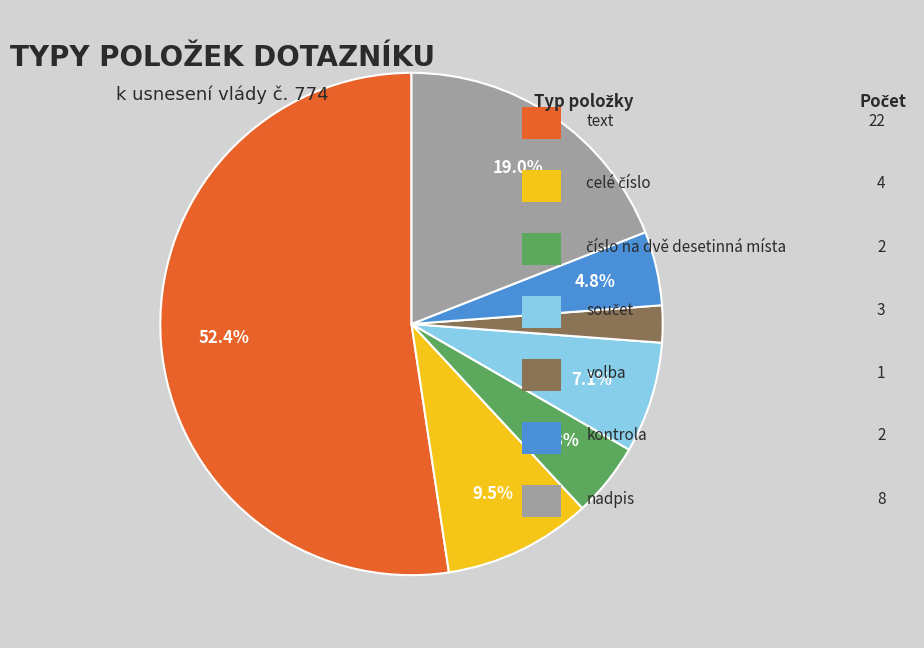

Is there a majority slice in this chart?

Yes